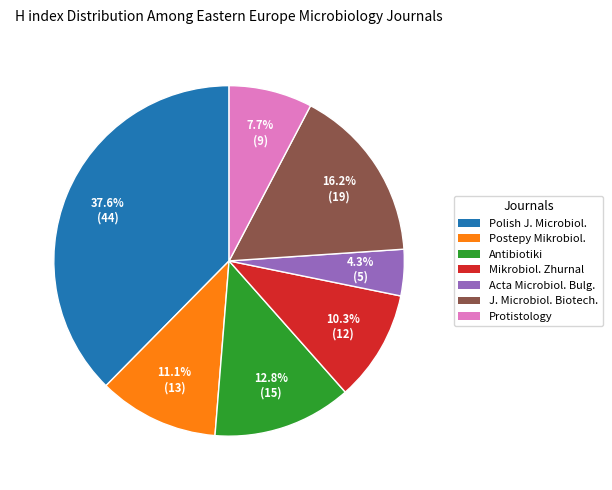

Does any single category account for the majority?

No